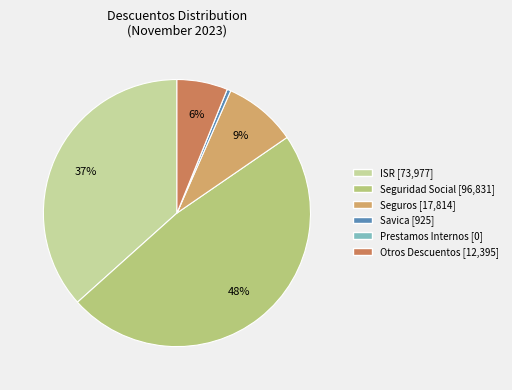

Does any single category account for the majority?

No